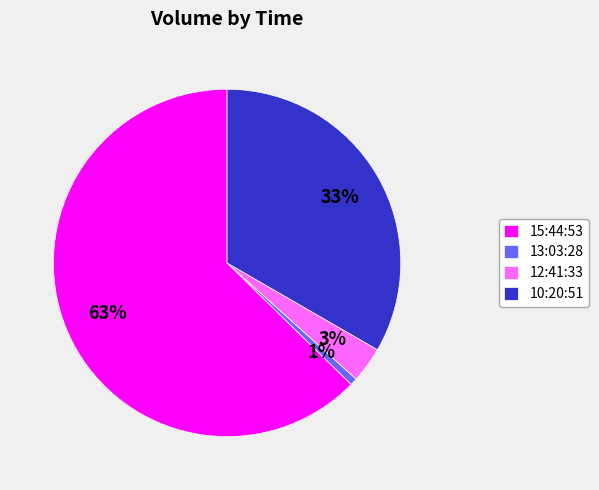

Which slice represents more than half of the pie?

15:44:53